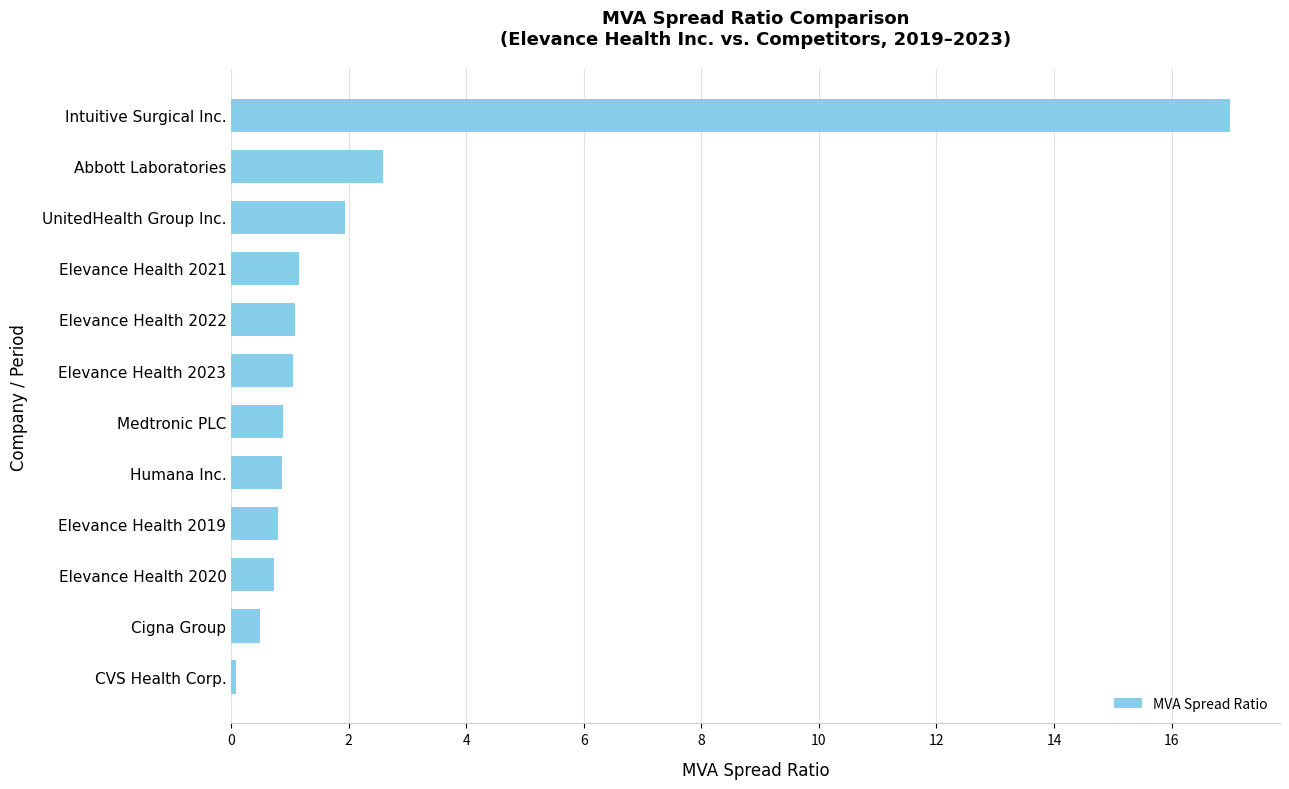

What is the minimum value shown in the chart?

0.1